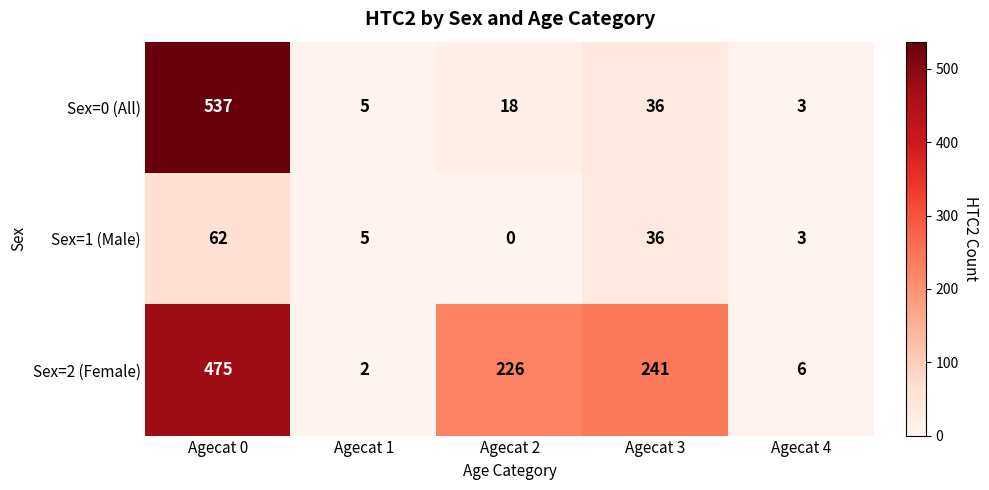

List the series in order of their overall mean, lowest first.

Sex=1 (Male), Sex=0 (All), Sex=2 (Female)